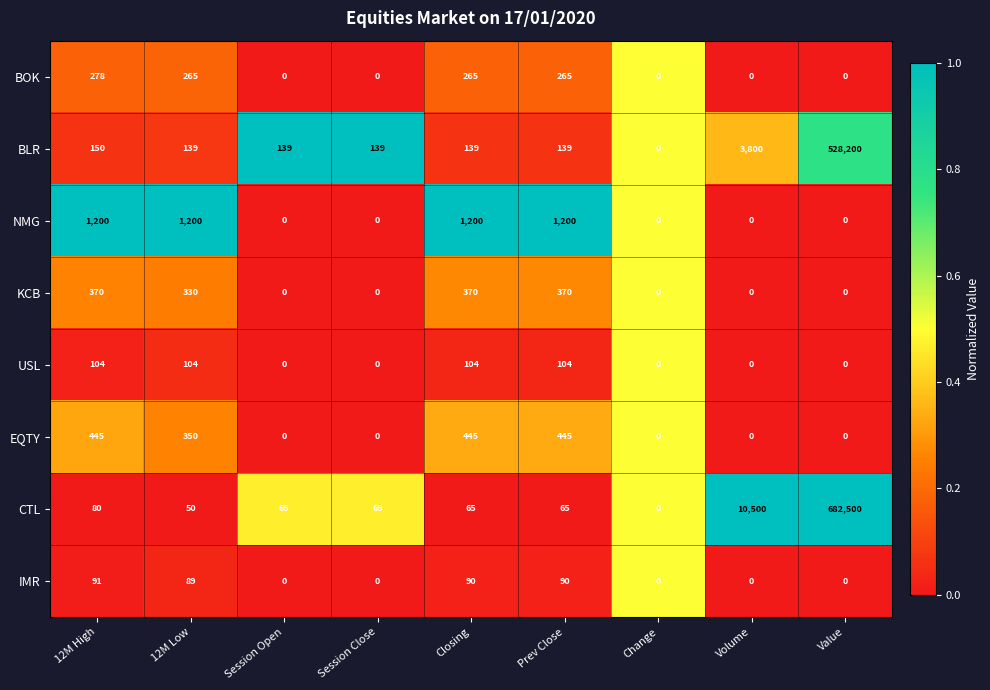

How many series are shown in this chart?

8